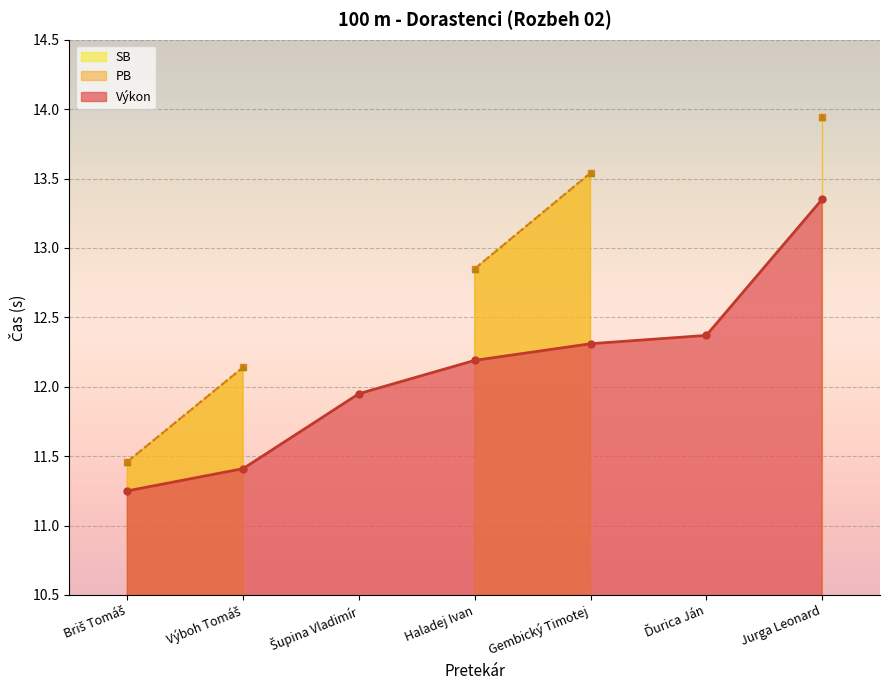

Between Výboh Tomáš and Gembický Timotej, which series saw the biggest shift?

PB